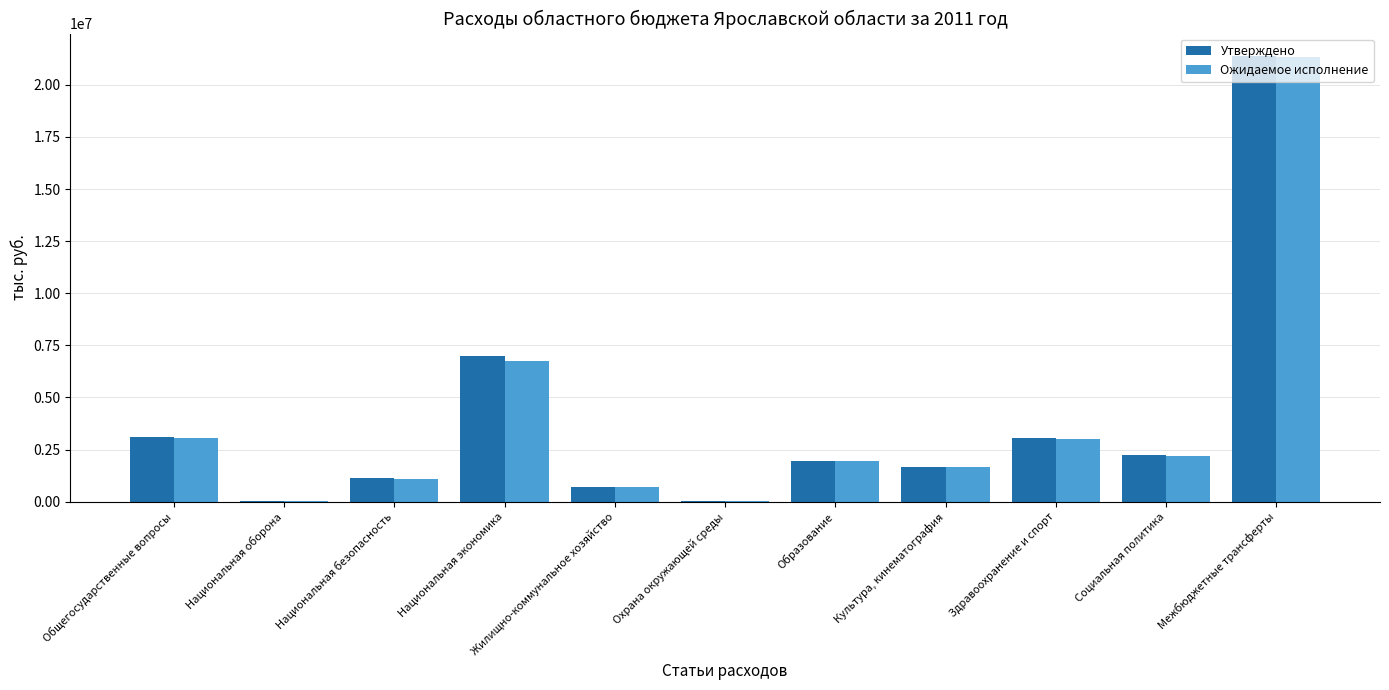

How many groups of bars are there?

11